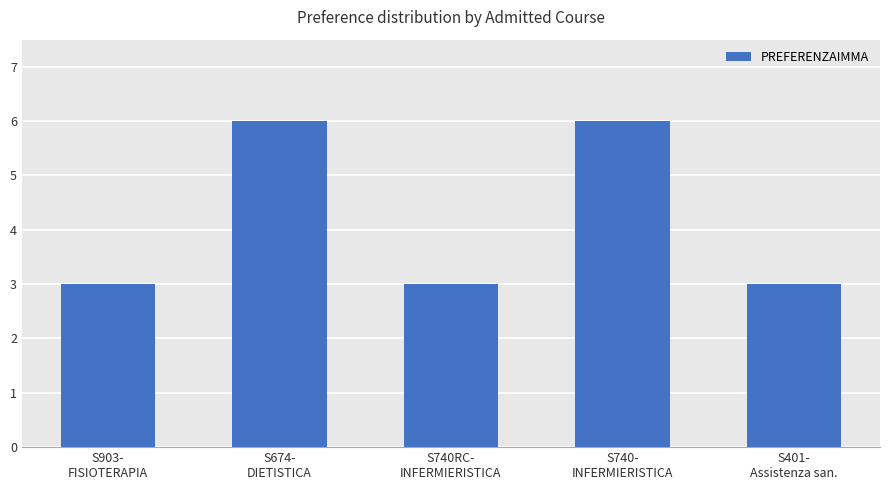

What is the difference between the second highest and minimum values?

3